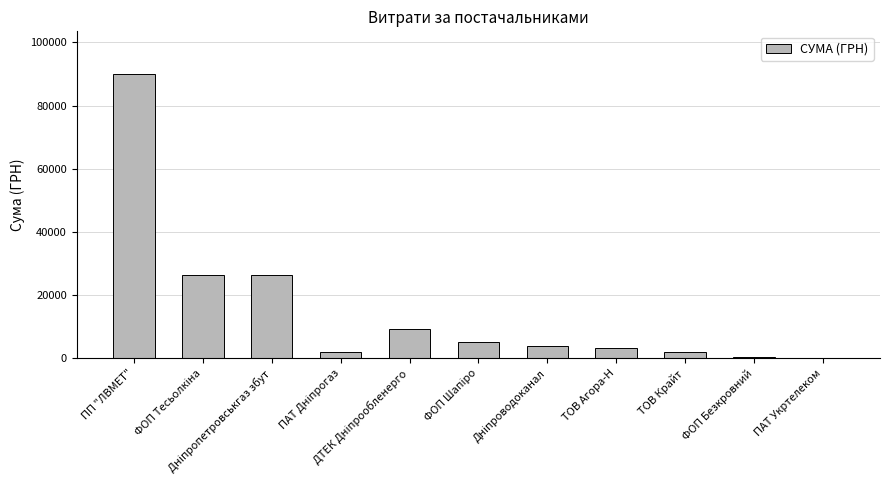

Reading right to left, list all the values displayed in this chart.

135.0	291.0	1980.0	3298.0	3811.9	5215.7	9336.0	2148.0	26395.8	26411.4	90000.0